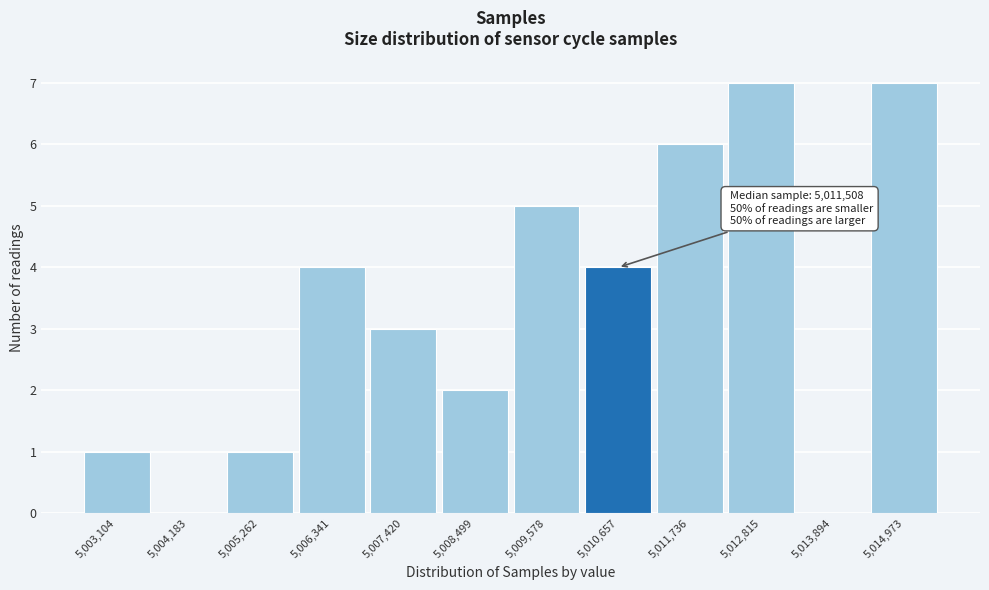

Reading right to left, extract all data points from this chart.

5,014,973=7	5,013,894=0	5,012,815=7	5,011,736=6	5,010,657=4	5,009,578=5	5,008,499=2	5,007,420=3	5,006,341=4	5,005,262=1	5,004,183=0	5,003,104=1